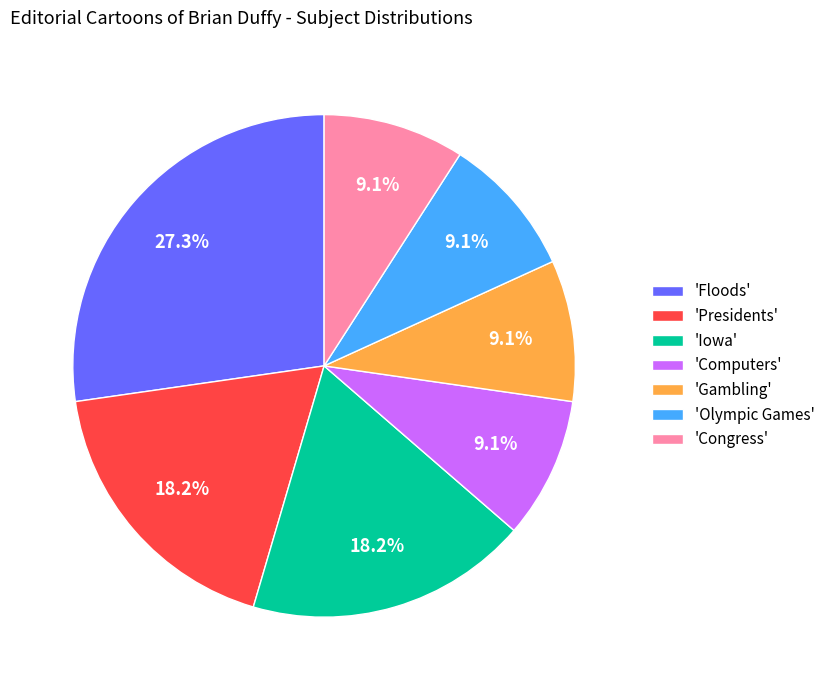

Which slice is the largest?

'Floods'